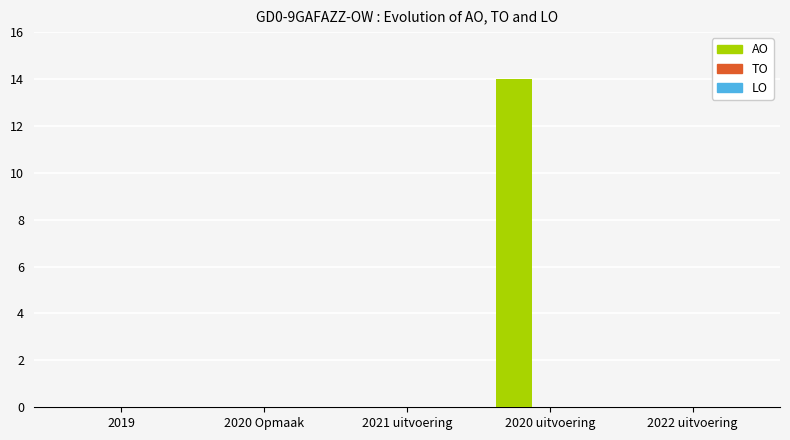

Which has a higher value, 2021 uitvoering or 2020 uitvoering?

2020 uitvoering